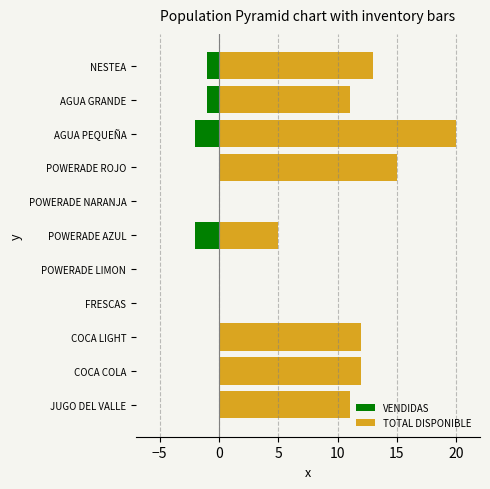

Are the bars grouped side by side (vs. stacked)?

Yes